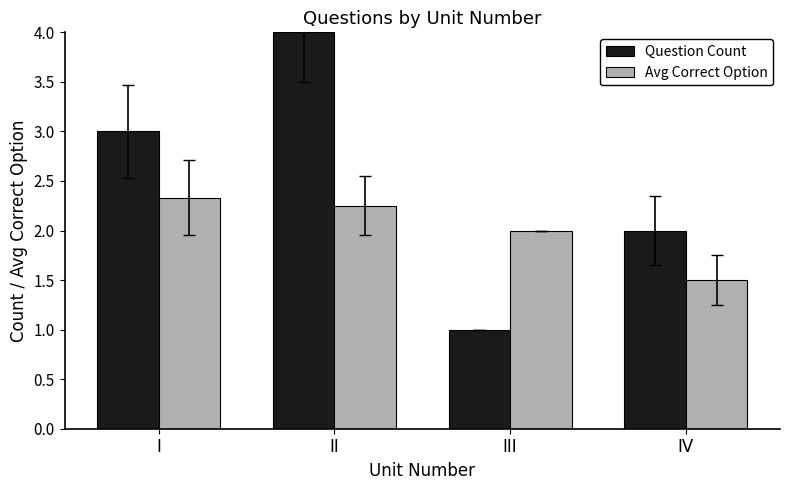

Which series has the widest spread of values?

Question Count